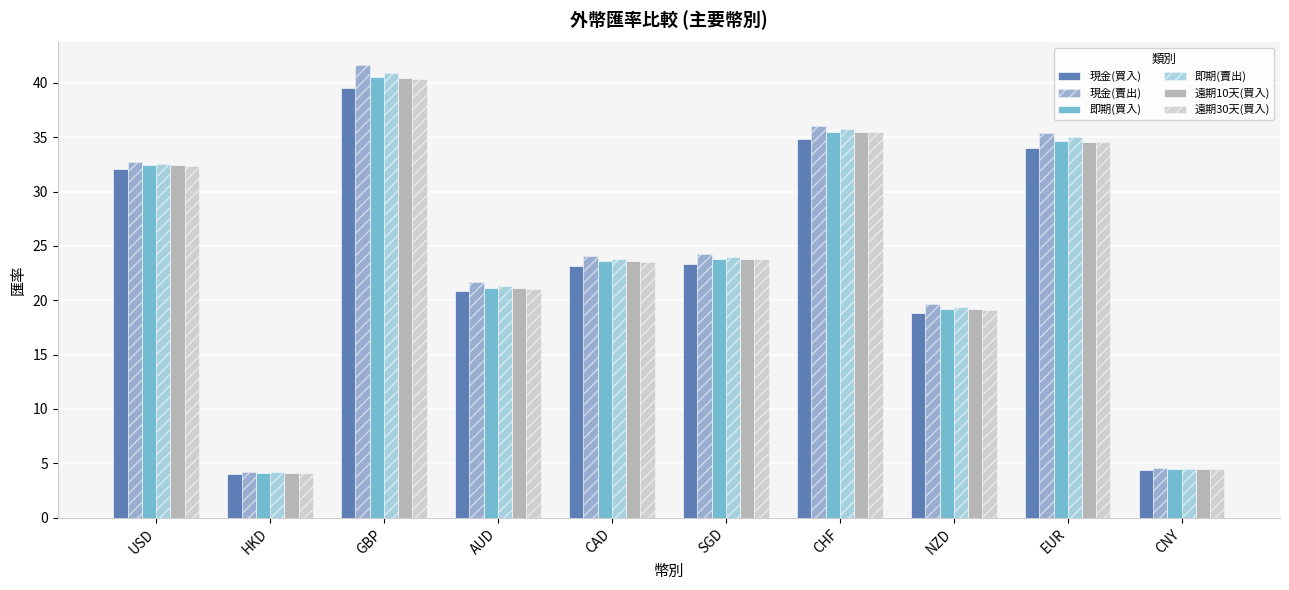

What is the label of the 10th bar from the left?

CNY